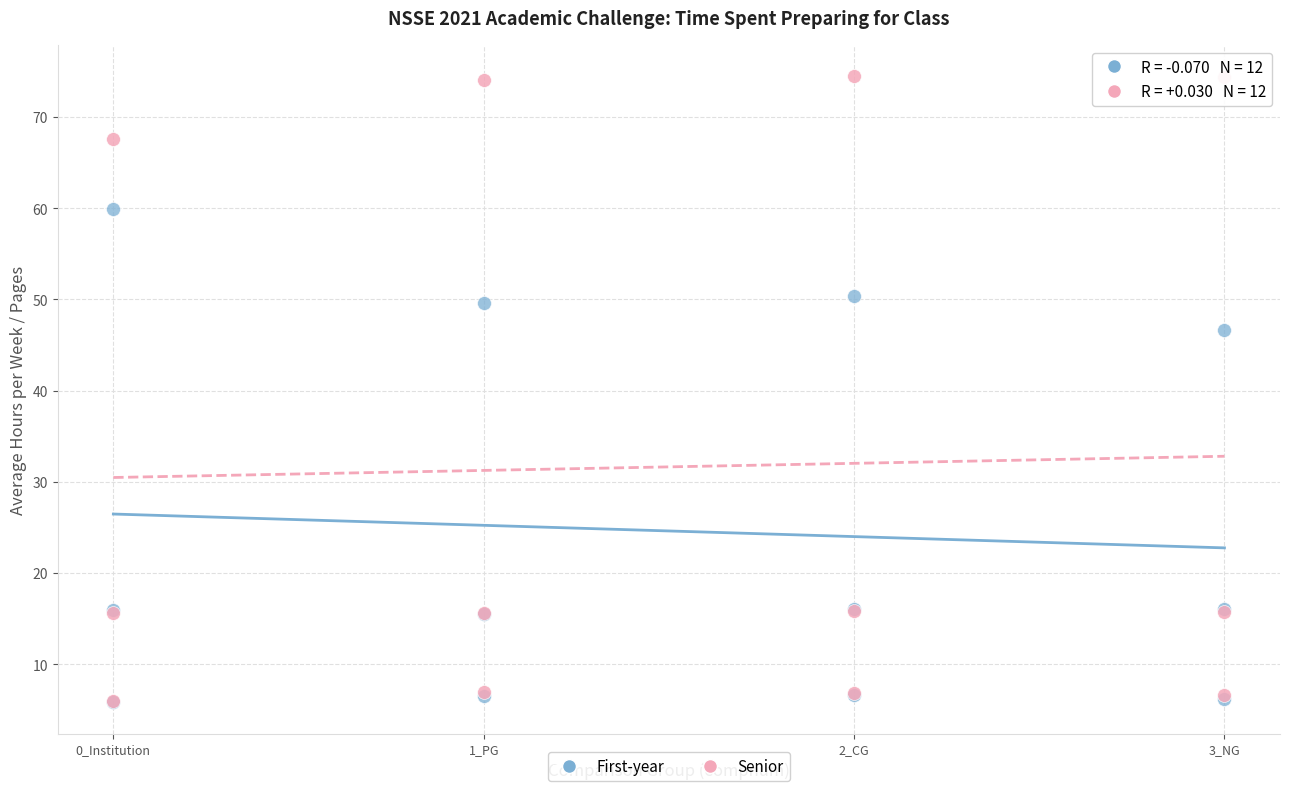

Which series has the widest spread of Y values?

Senior